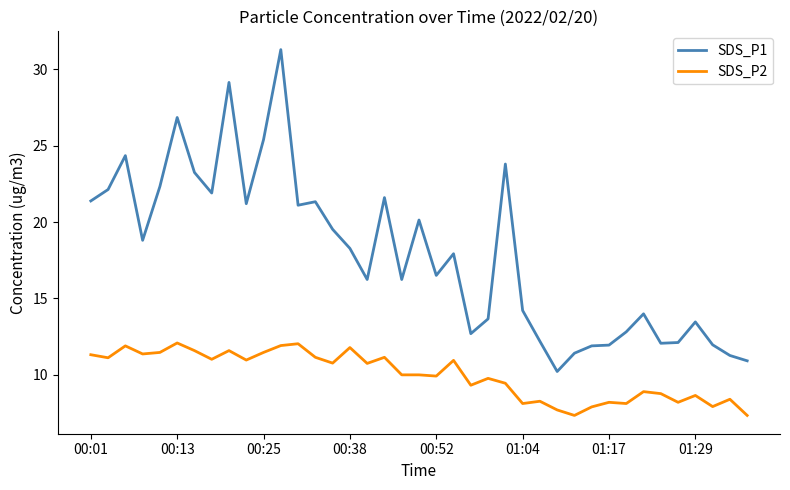

What are all the series names shown in the legend?

SDS_P1, SDS_P2